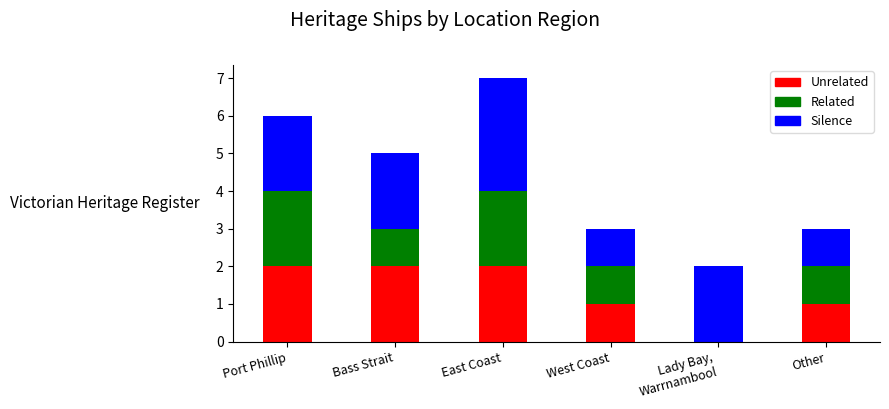

What is the total value across all series at Bass Strait?

5